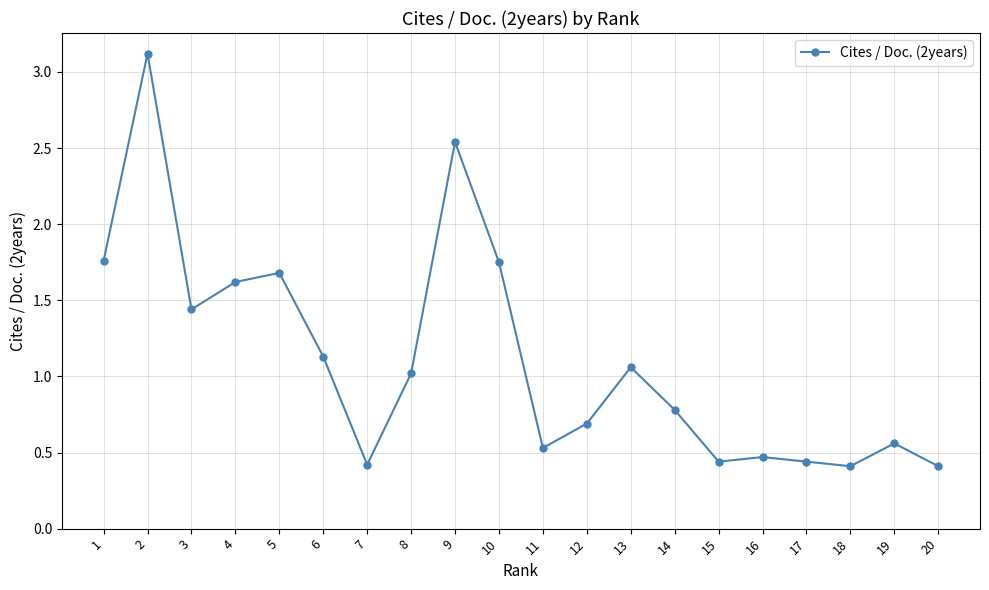

What is the maximum value shown in the chart?

3.1